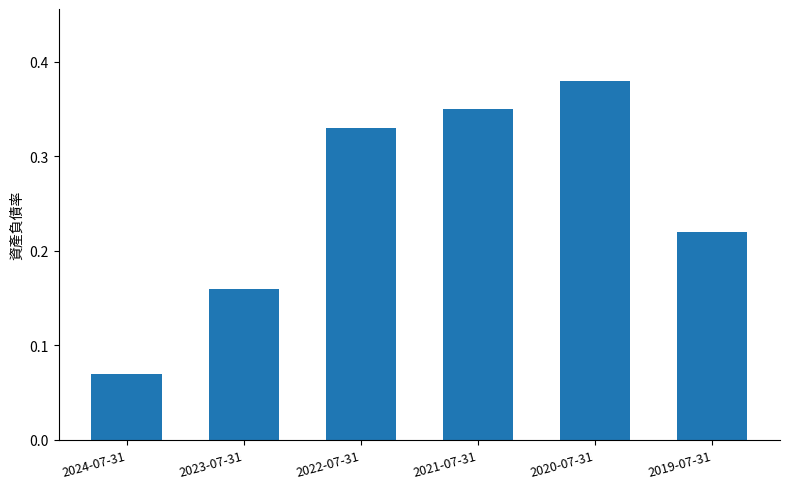

What is the sum of the values at 2019-07-31 and 2020-07-31?

0.6